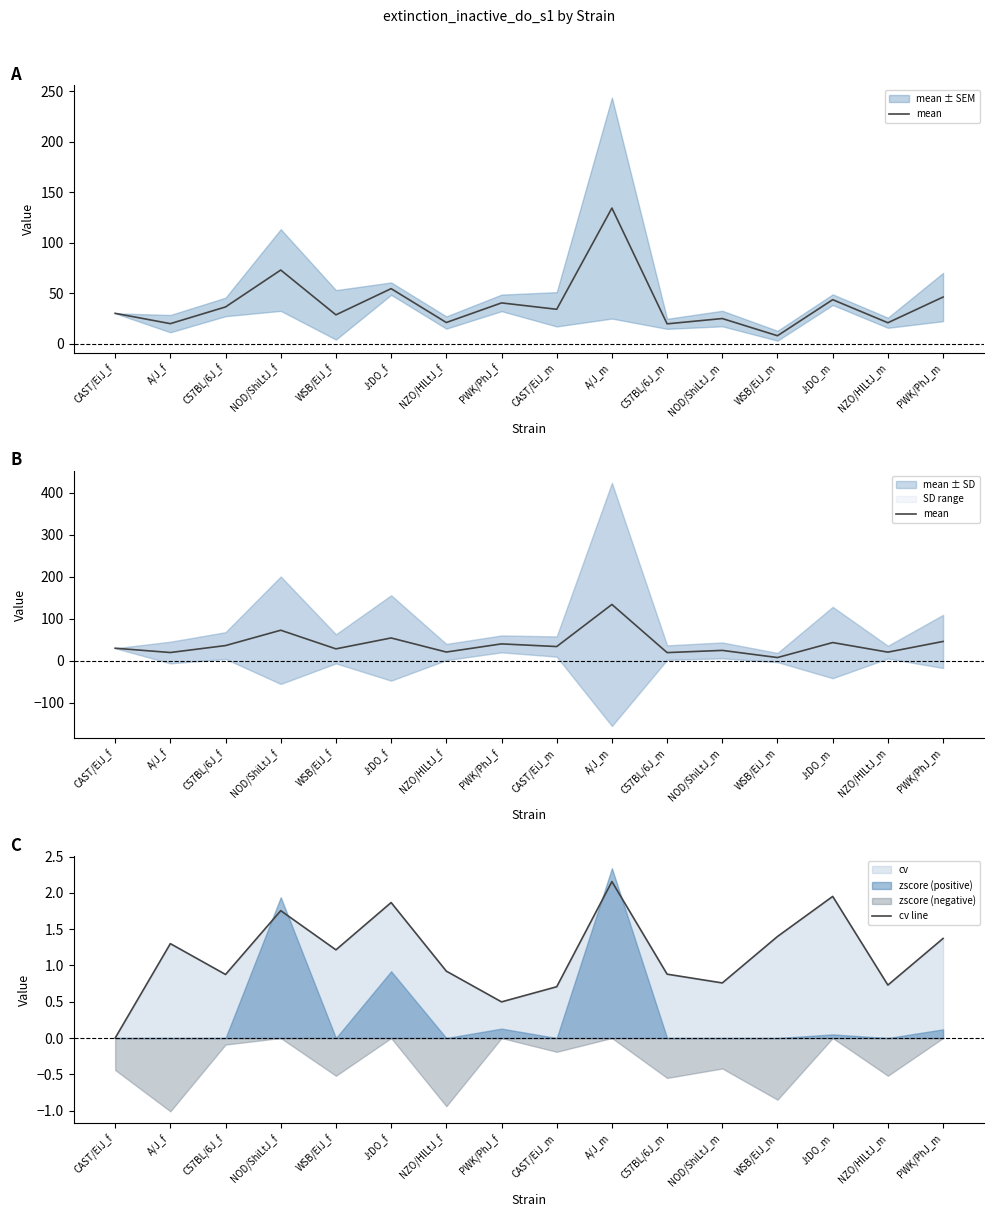

At which label does mean reach its peak?

A/J_m